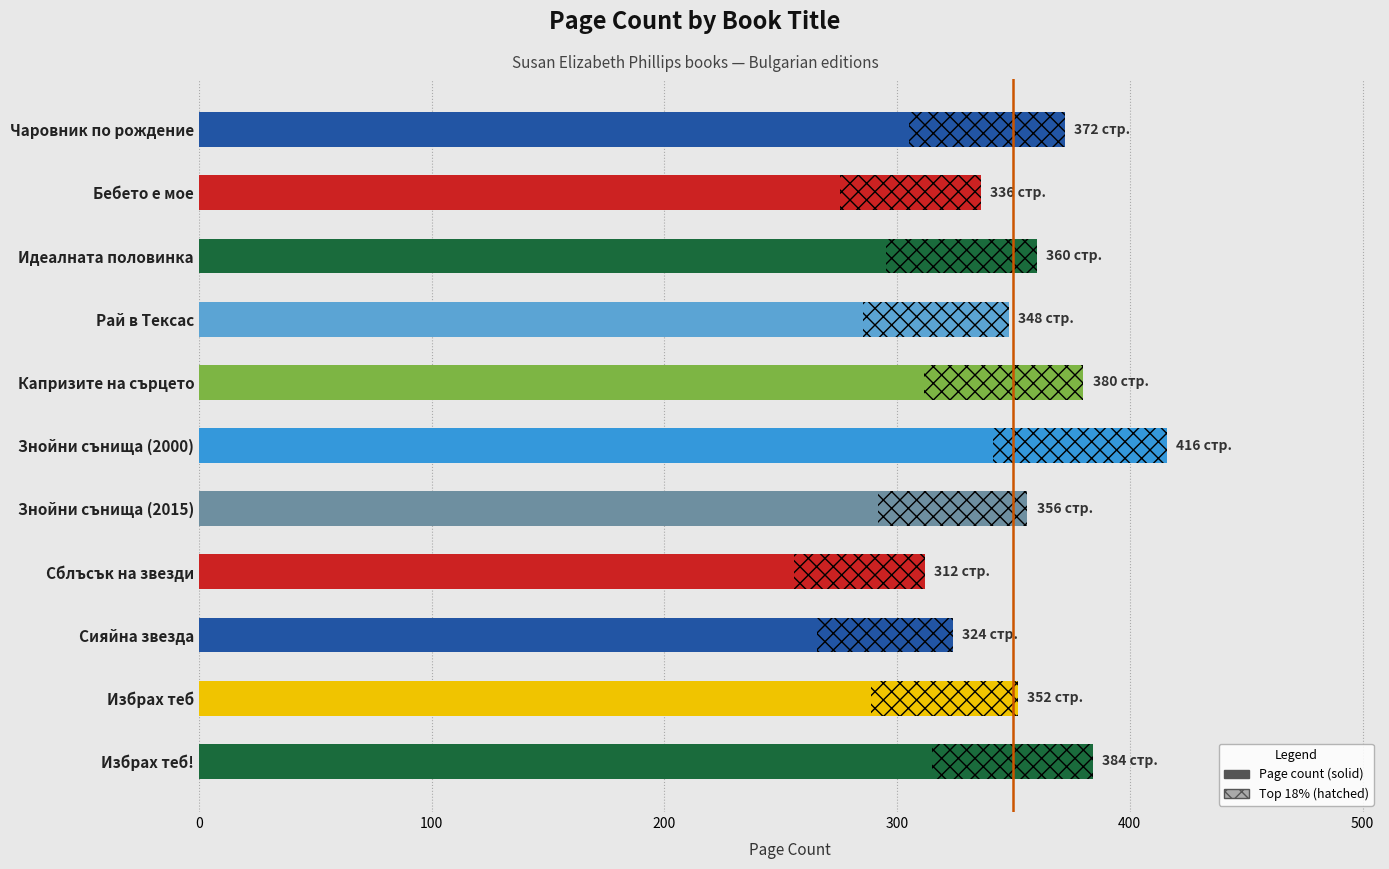

What is the change in value from Сияйна звезда to Сблъсък на звезди?

-12